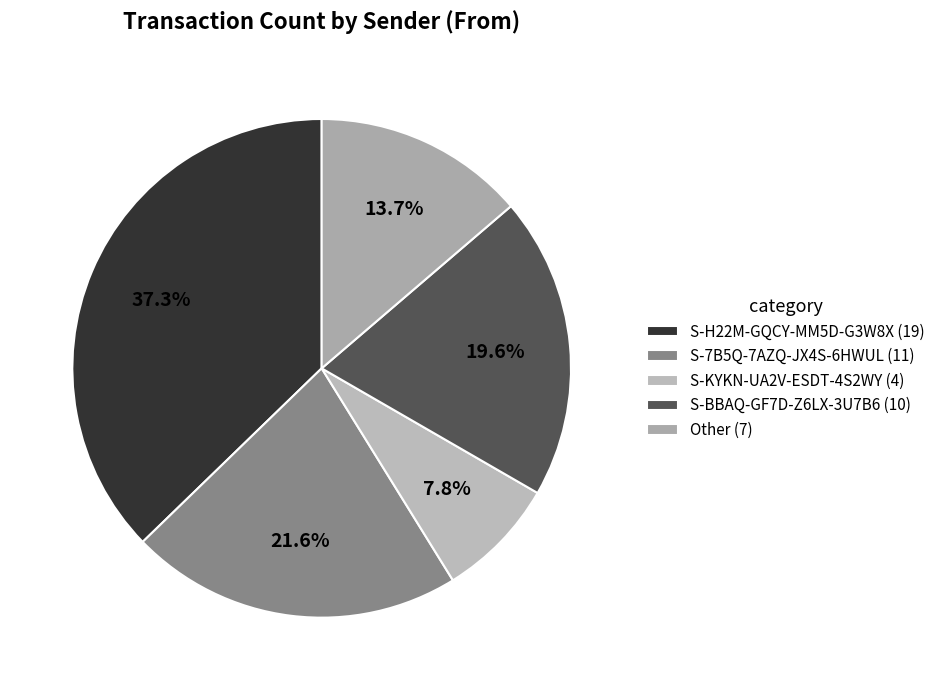

Rank the categories by value from highest to lowest.

S-H22M-GQCY-MM5D-G3W8X, S-7B5Q-7AZQ-JX4S-6HWUL, S-BBAQ-GF7D-Z6LX-3U7B6, Other, S-KYKN-UA2V-ESDT-4S2WY